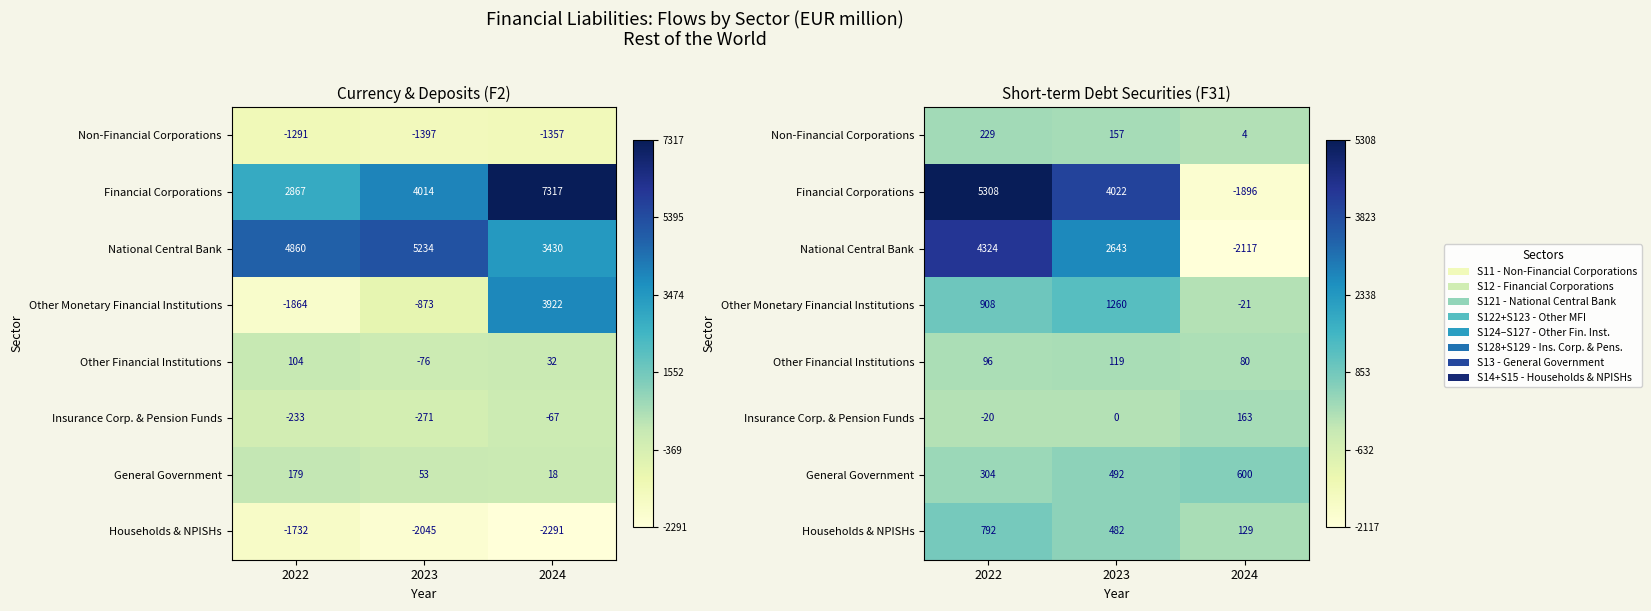

What is the spread (max minus min) of values at 2023?

0.5